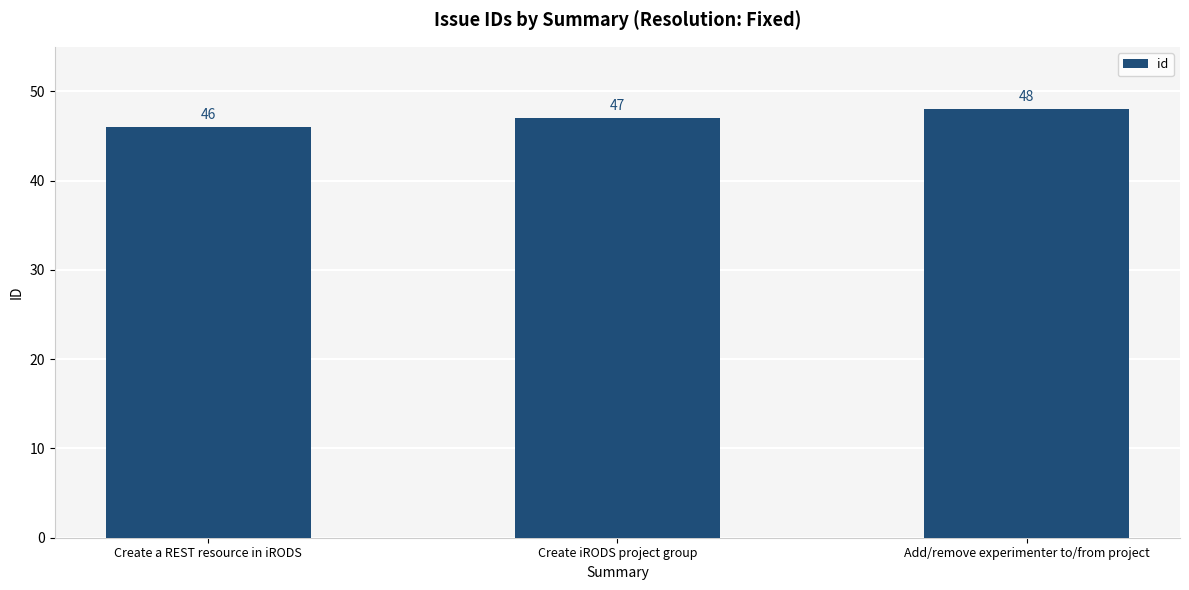

What is the change in value from Create a REST resource in iRODS to Create iRODS project group?

+1